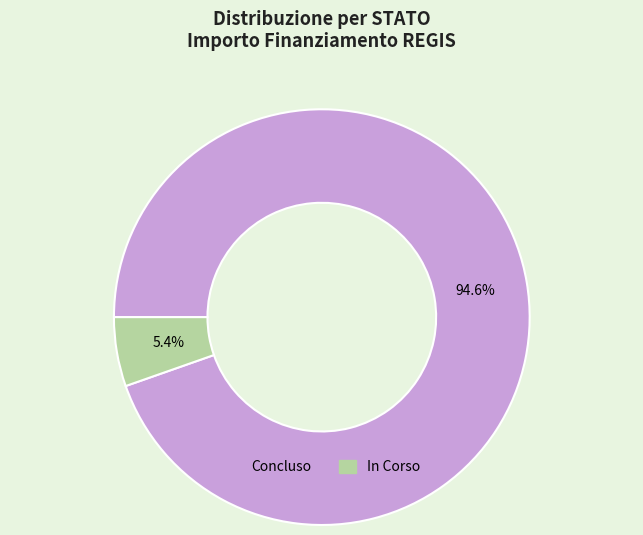

To the nearest percent, what is the combined percentage of Concluso and In Corso?

100%